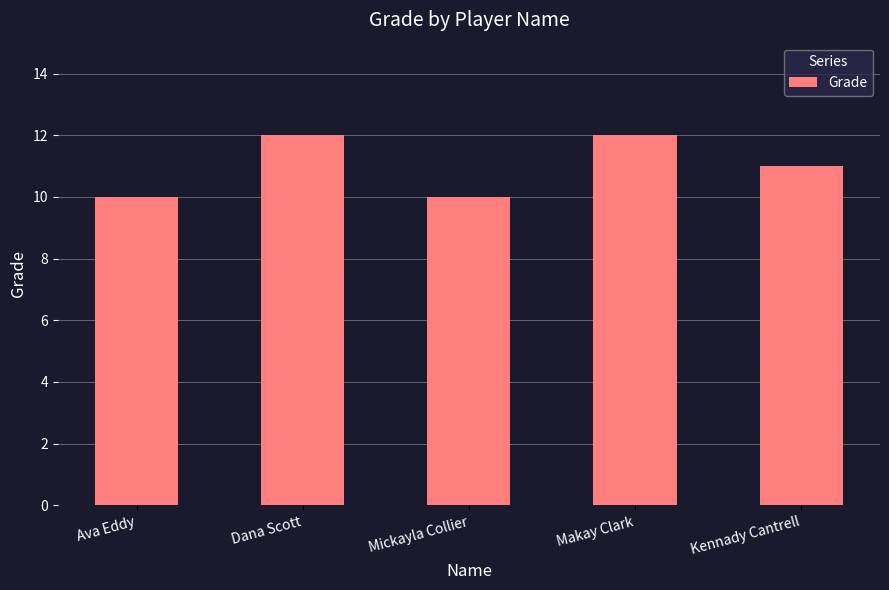

What is the ratio of the value at Mickayla Collier to the value at Kennady Cantrell?

0.9